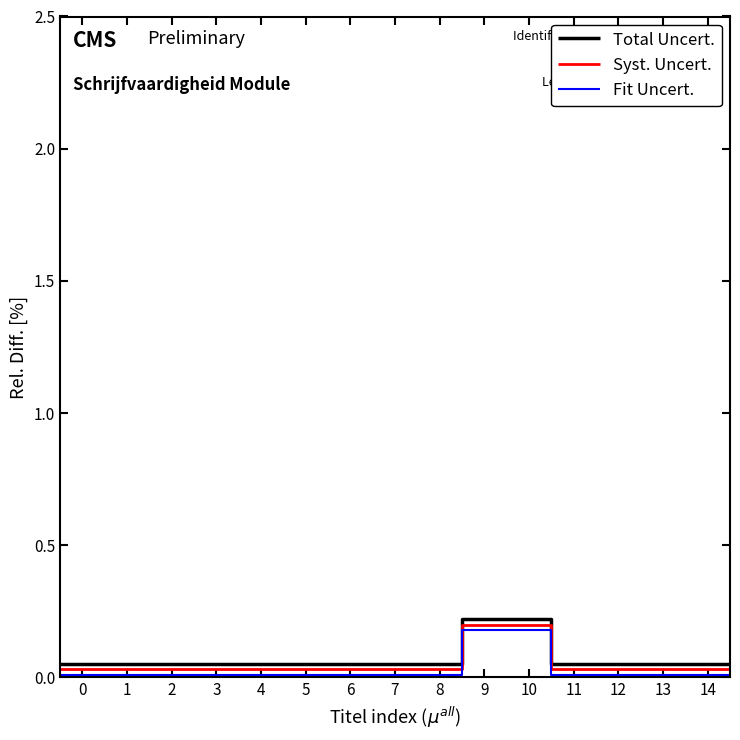

True or false: Fit Uncert. and Syst. Uncert. intersect in this chart.

False